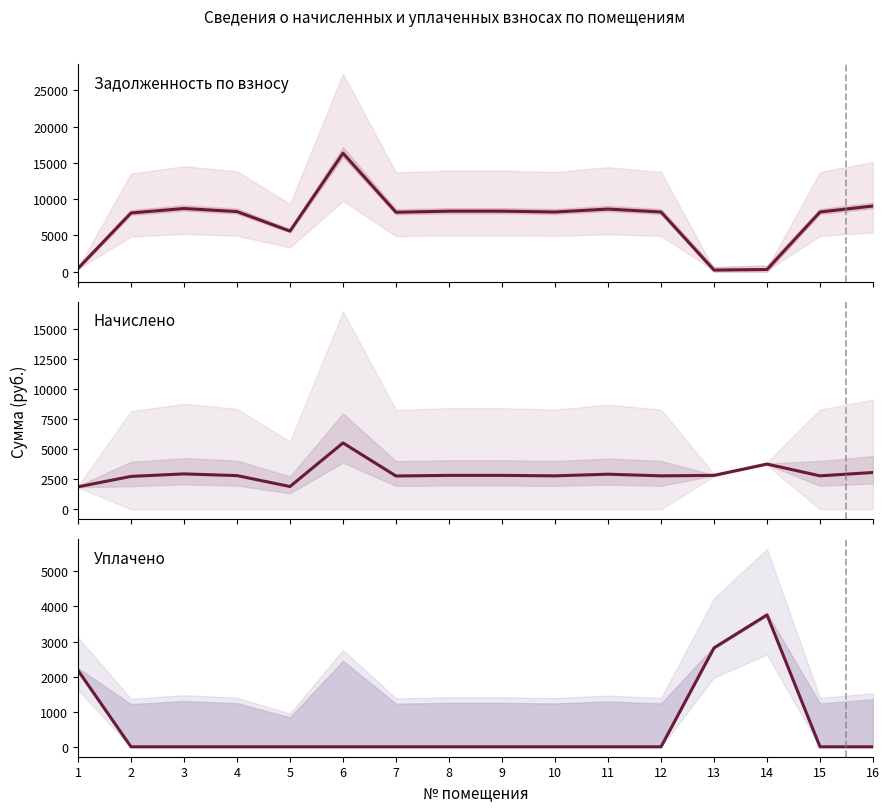

Does the chart display data point markers on the line(s)?

No